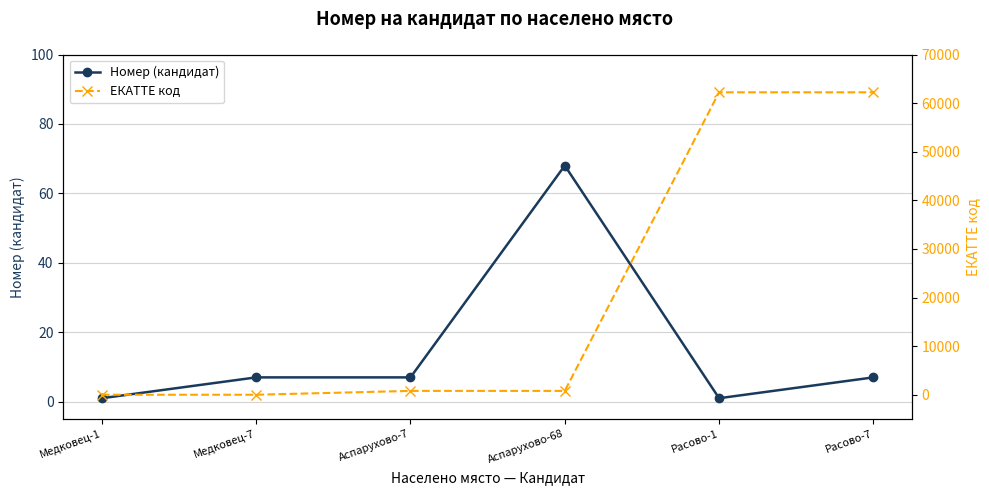

How many interior local valleys does the Номер (кандидат) series have?

1